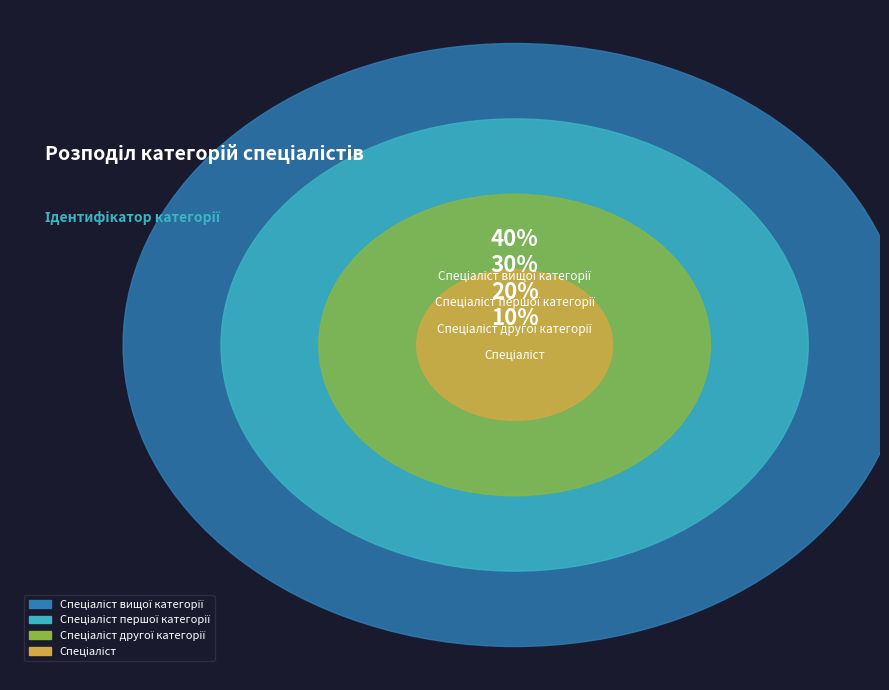

Count the number of slices in the pie.

4